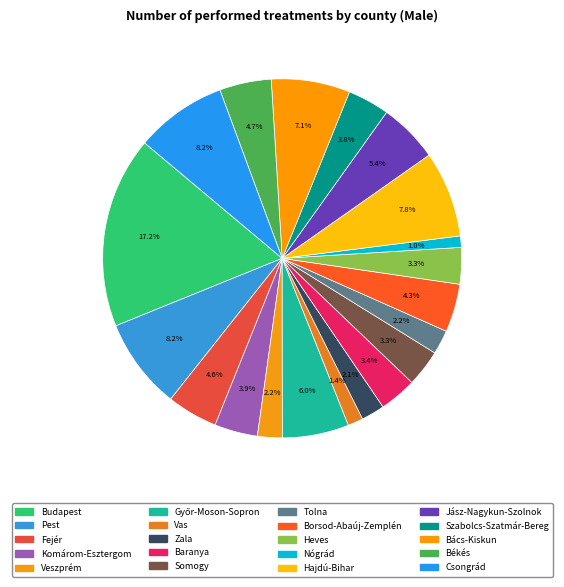

How many slices are in this pie chart?

20